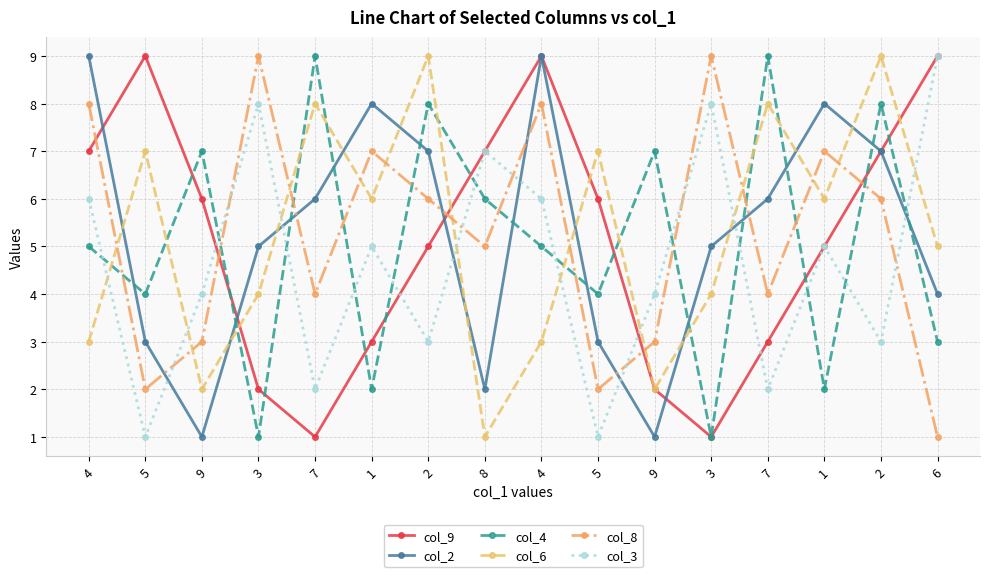

Which series has the widest spread of values?

col_9